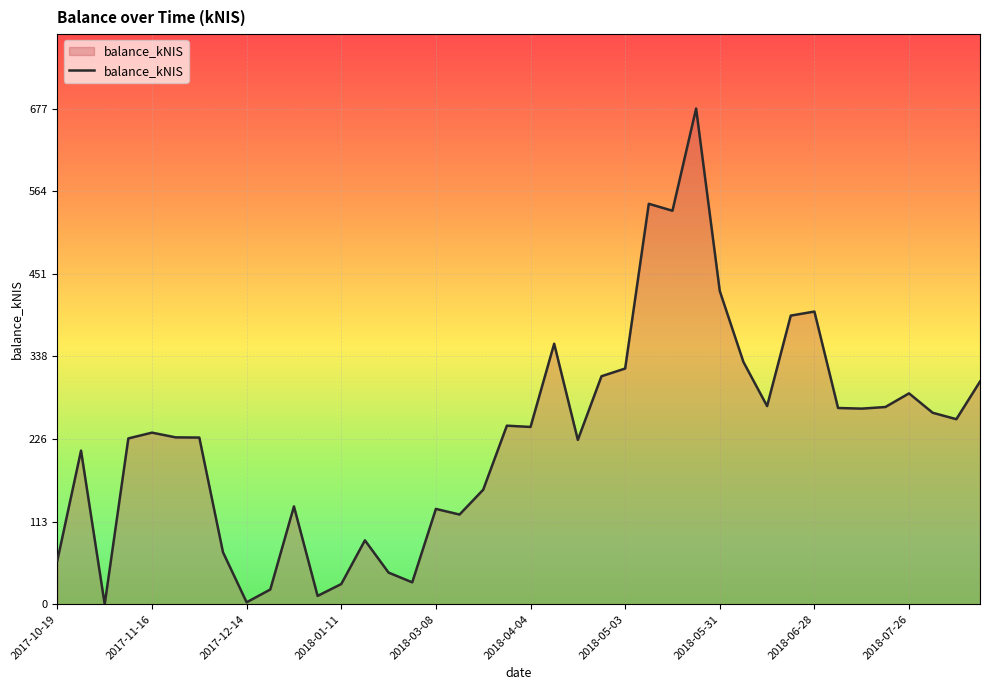

What is the maximum value shown in the chart?

677.0